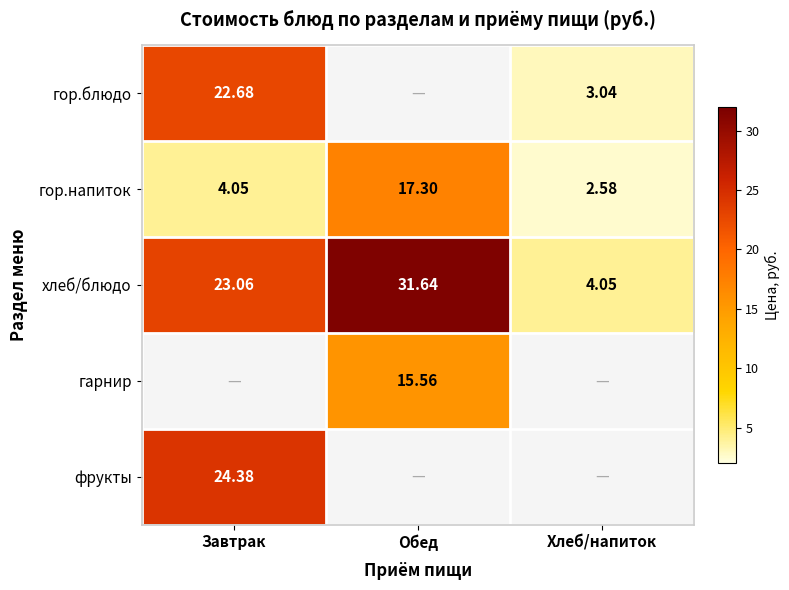

True or false: гор.блюдо has a value of 22.7 at Завтрак.

True